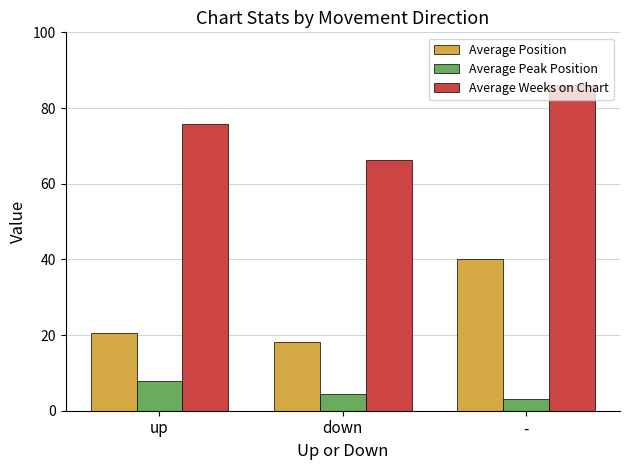

List the series in order of their peak value, lowest first.

Average Peak Position, Average Position, Average Weeks on Chart